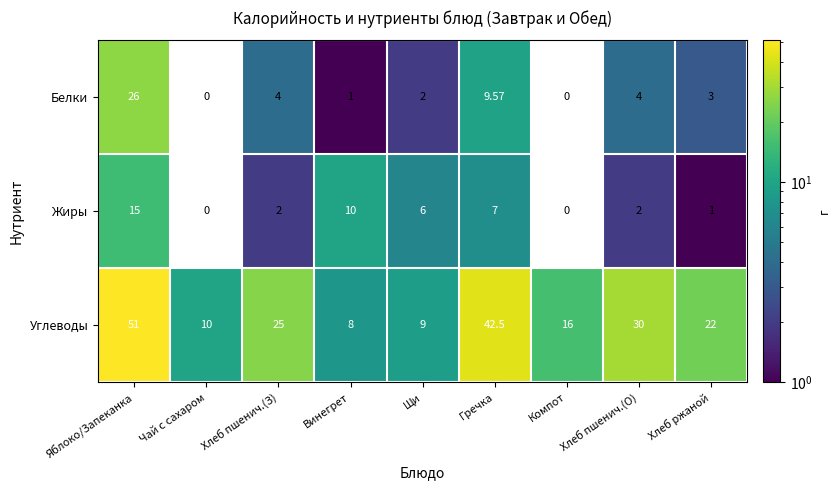

Is the value of Жиры at Чай с сахаром greater than the value of Белки at Хлеб пшенич.(О)?

No